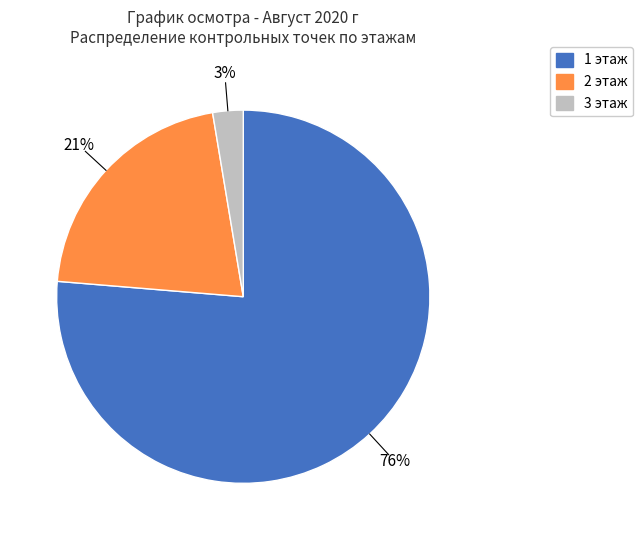

To the nearest percent, what is the average slice percentage?

33%